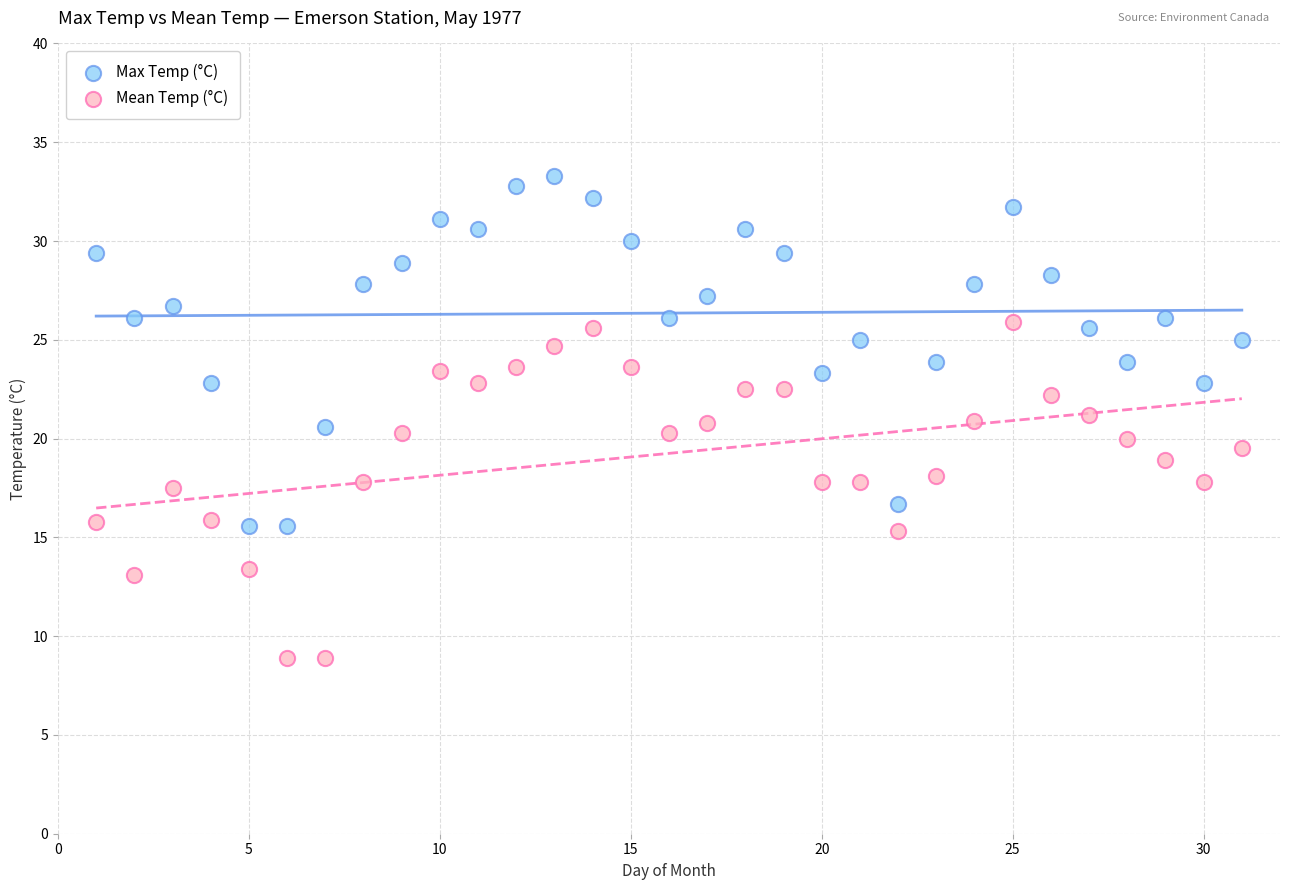

Which series reaches the maximum Y coordinate?

Max Temp (°C)